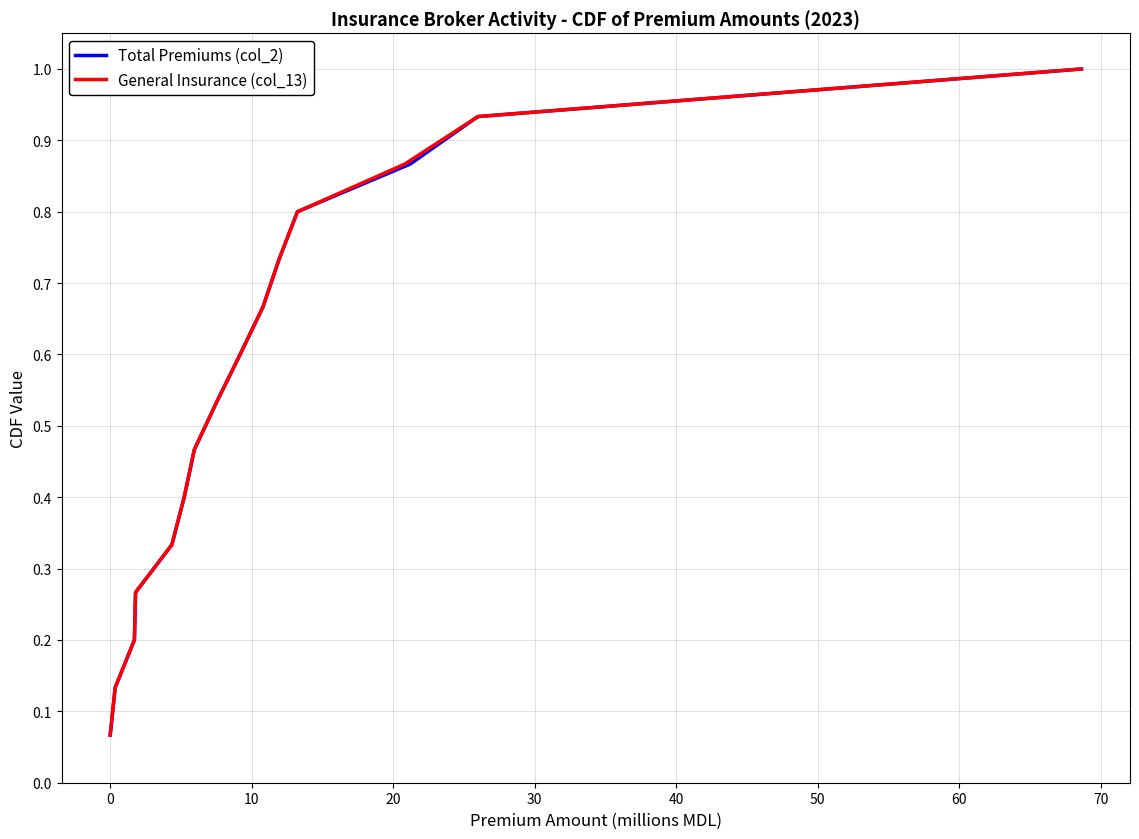

What is the highest value of the Total Premiums (col_2) series?

1.0